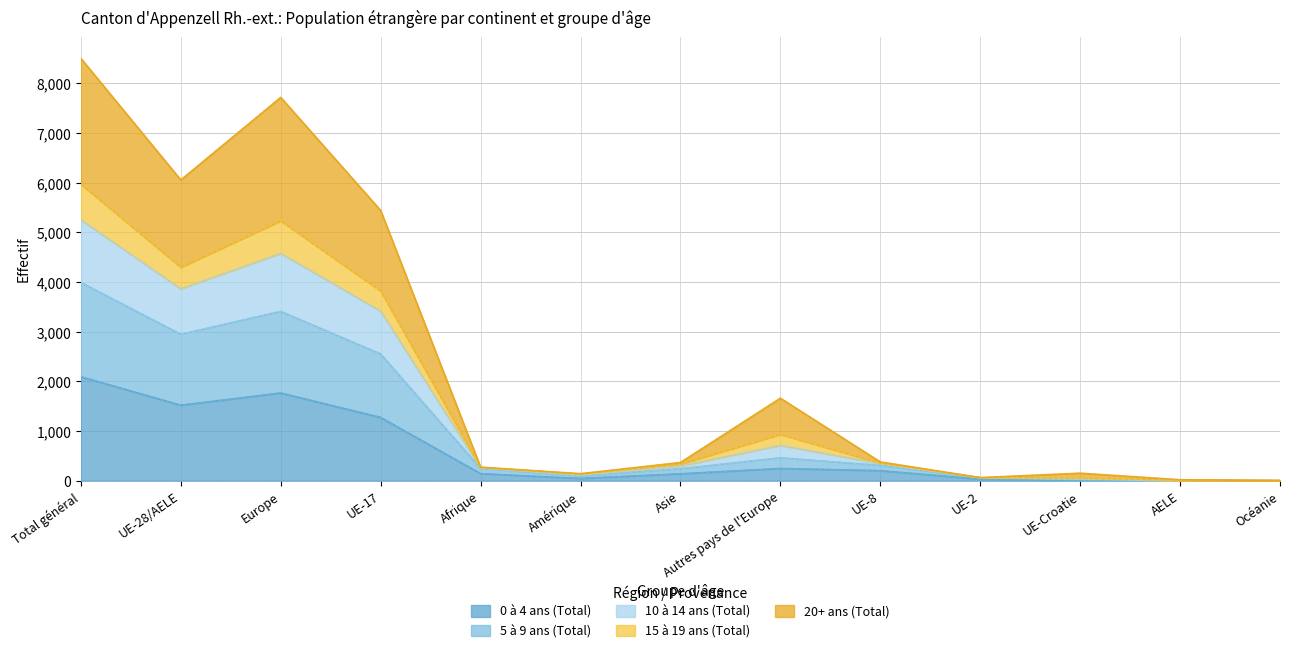

At which label does 0 à 4 ans (Total) reach its peak?

Total général